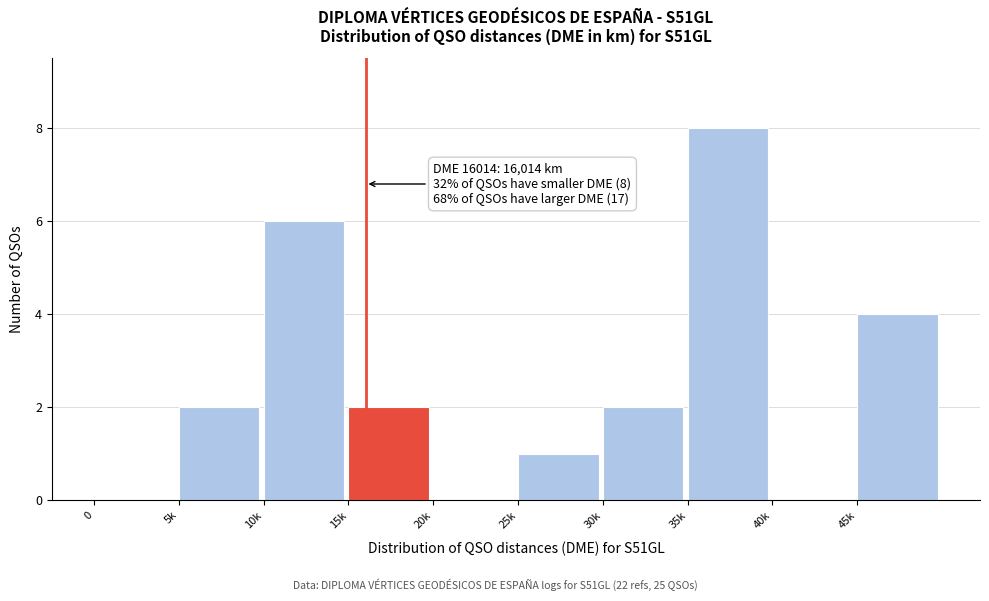

Reading right to left, what are all the values shown in this chart?

45k=4	40k=0	35k=8	30k=2	25k=1	20k=0	15k=2	10k=6	5k=2	0=0